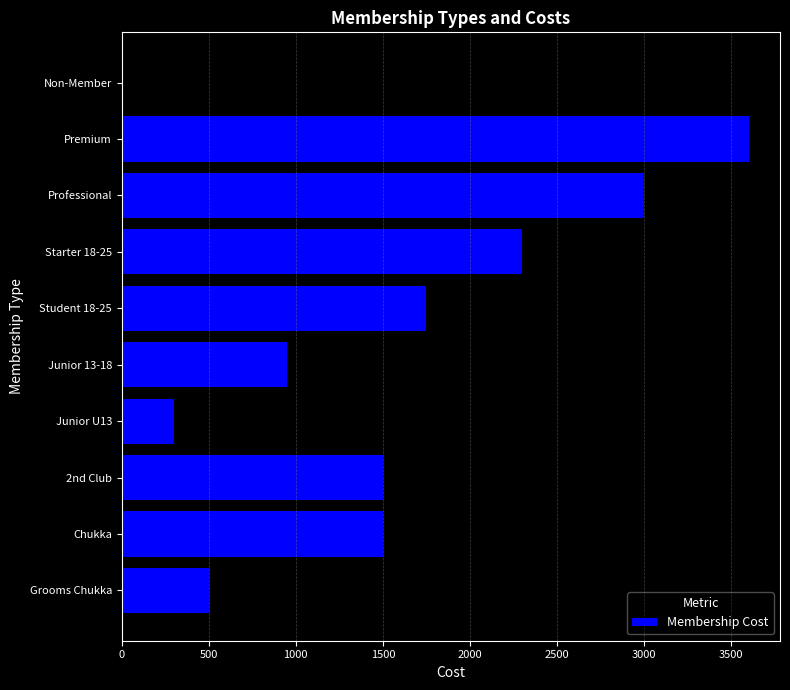

What is the sum of all values?

15400